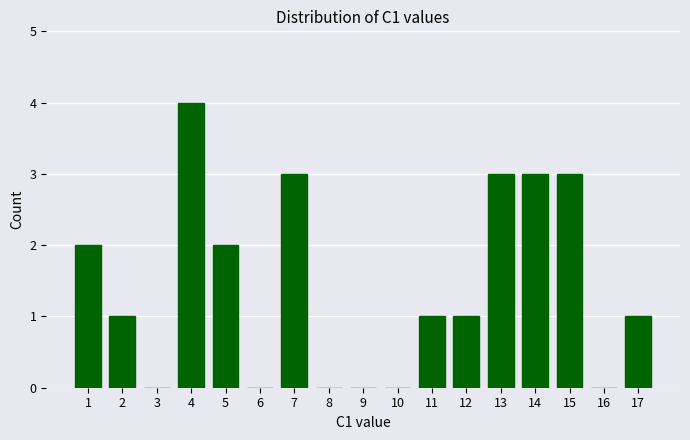

How tall is the bar that spans 1.5 to 2.5 on the x-axis? The values are not printed on the chart, so give them approximately, as read against the axis.

1